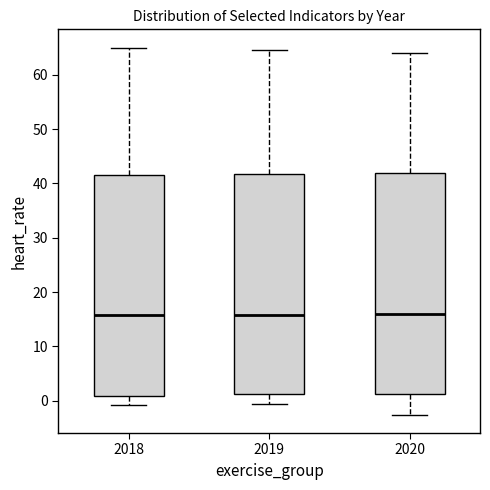

Reading left to right, transcribe this box plot: for each box, give where its median line is, the range the box spans, and where its two whiskers end, as read against the y-axis. The values are not printed on the chart, so give them approximately, as read against the axis.

2018: median 16, box 1 to 42, whiskers -1 to 65
2019: median 16, box 1 to 42, whiskers -1 to 65
2020: median 16, box 1 to 42, whiskers -3 to 64